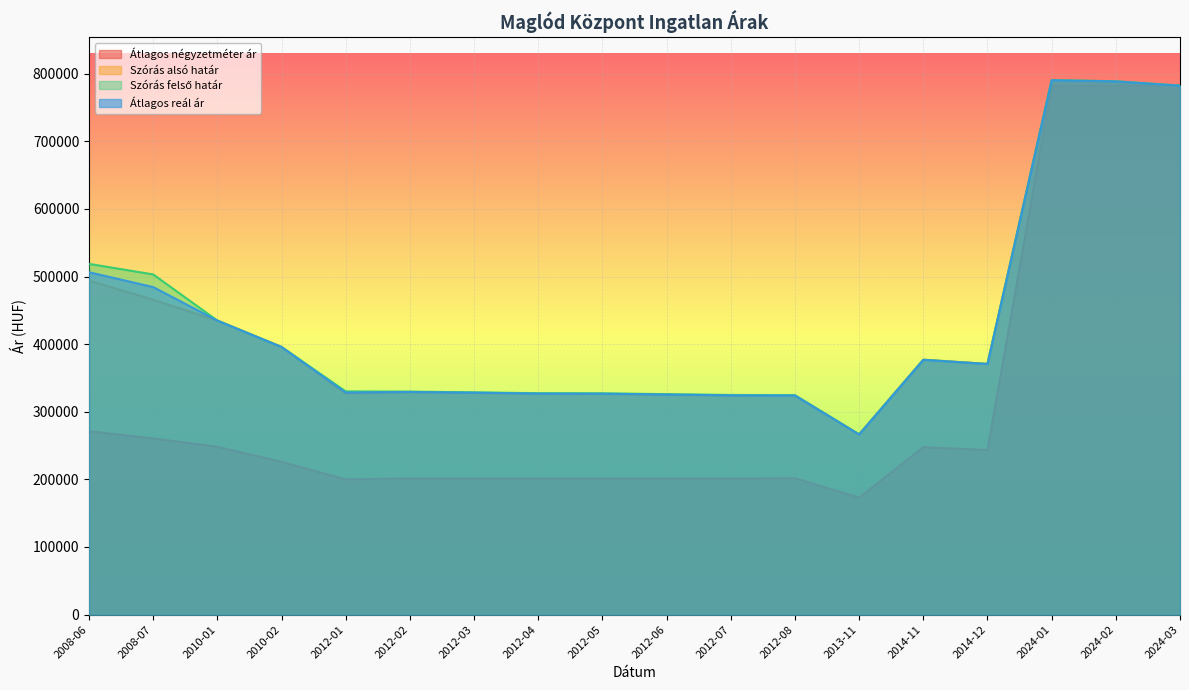

How many lines are shown in the chart?

4